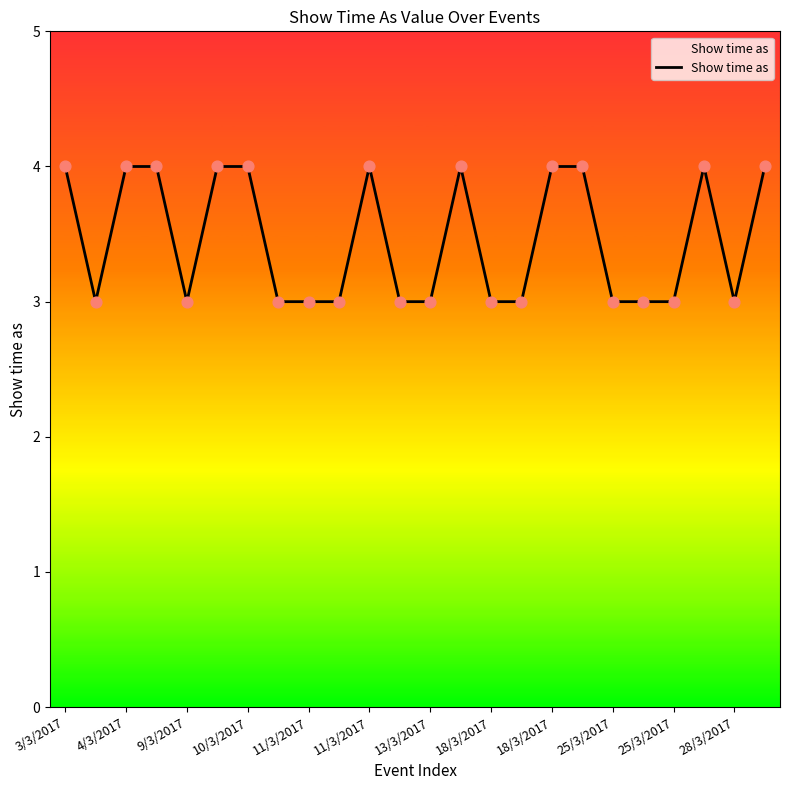

What is the greatest value displayed?

4